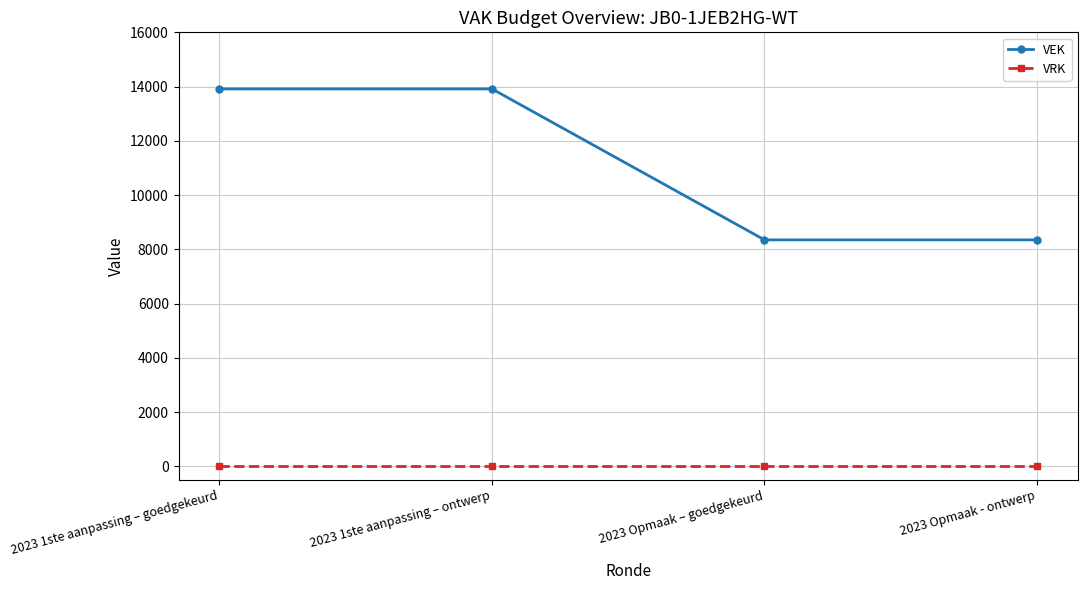

Reading left to right, list all the values displayed in this chart.

VEK: 2023 1ste aanpassing – goedgekeurd=13914	2023 1ste aanpassing – ontwerp=13914	2023 Opmaak – goedgekeurd=8350	2023 Opmaak - ontwerp=8350
VRK: 2023 1ste aanpassing – goedgekeurd=0	2023 1ste aanpassing – ontwerp=0	2023 Opmaak – goedgekeurd=0	2023 Opmaak - ontwerp=0